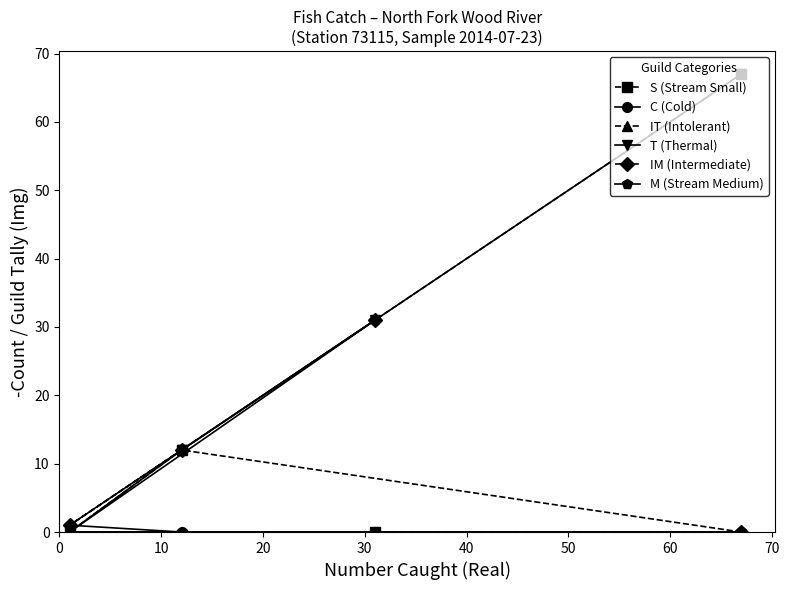

What is the sum of all S (Stream Small) values?

79